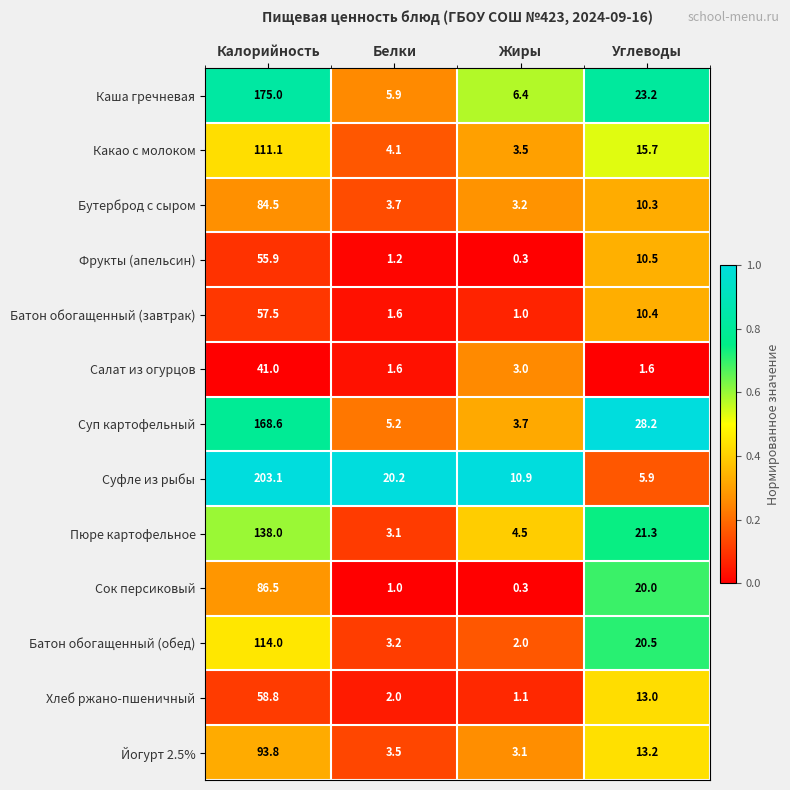

At which label does Каша гречневая first exceed 23?

Калорийность